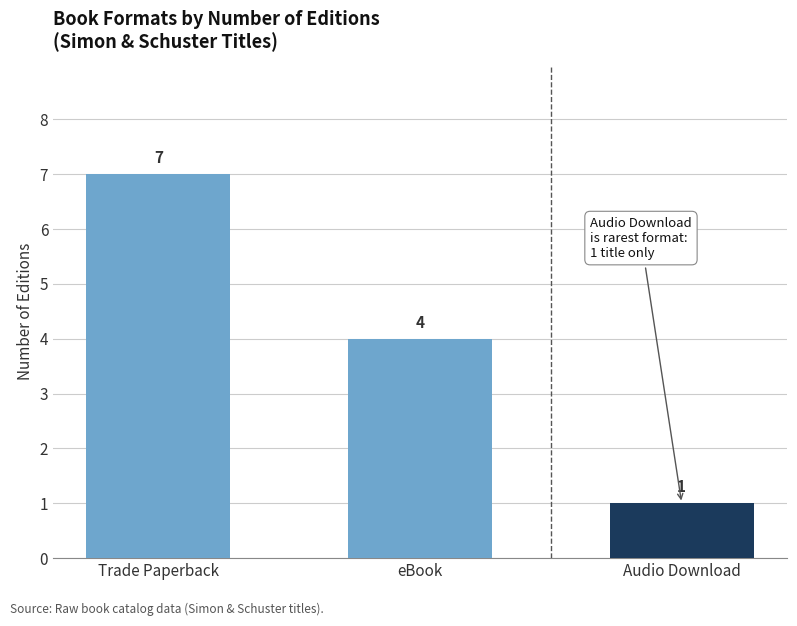

What is the sum of the values at eBook and Audio Download?

5